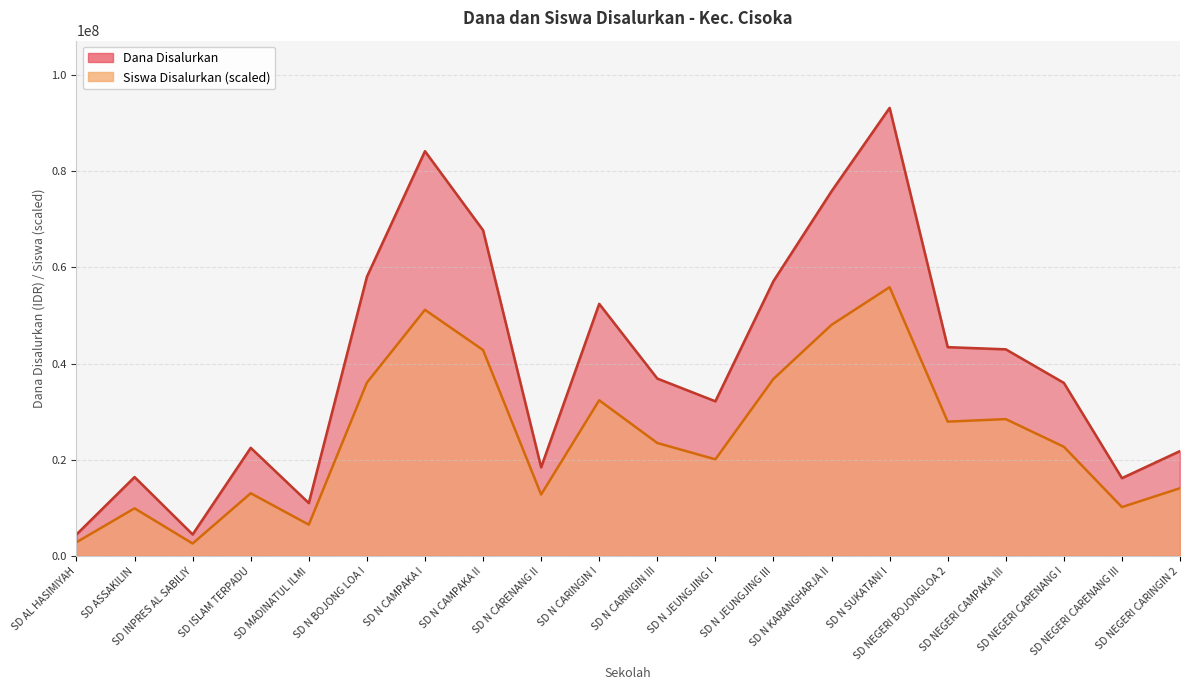

How many interior local peaks does the Dana Disalurkan series have?

5